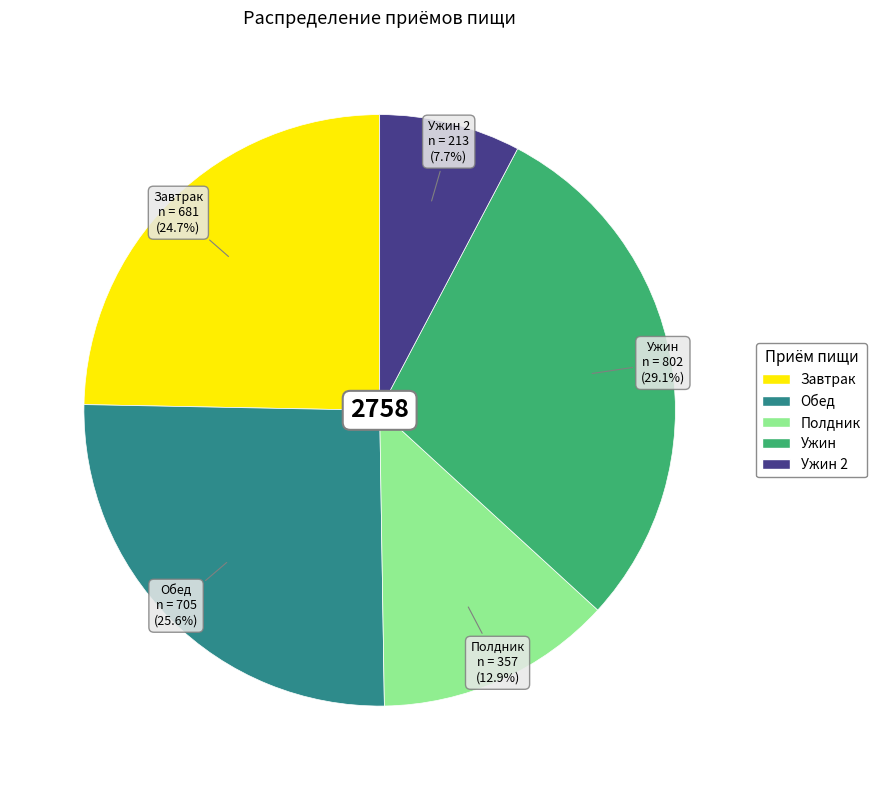

How many segments does this pie chart have?

5